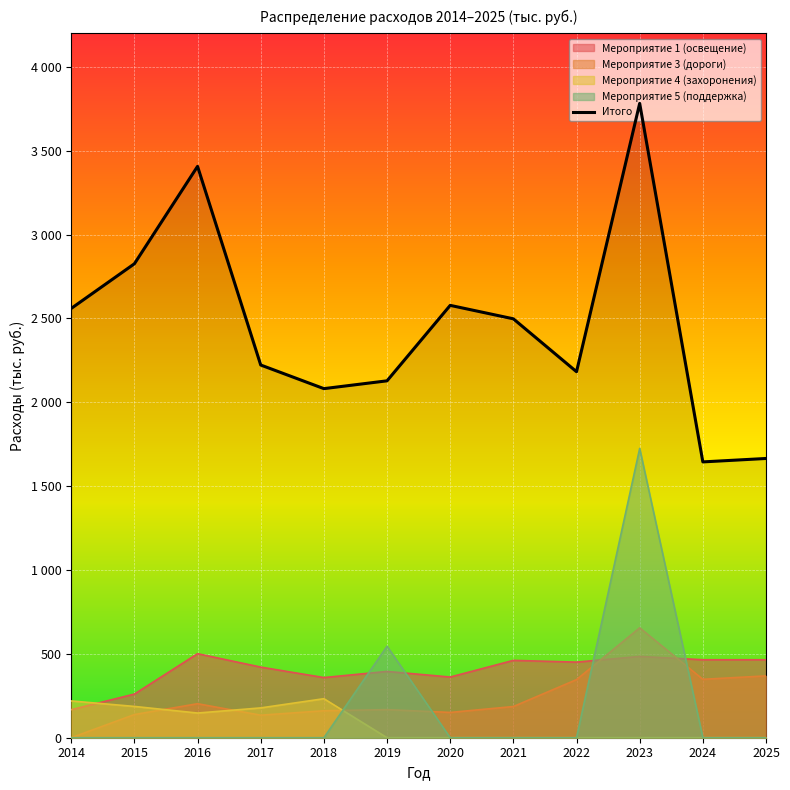

How many points are lower than both their immediate neighbors (excluding endpoints)?

3